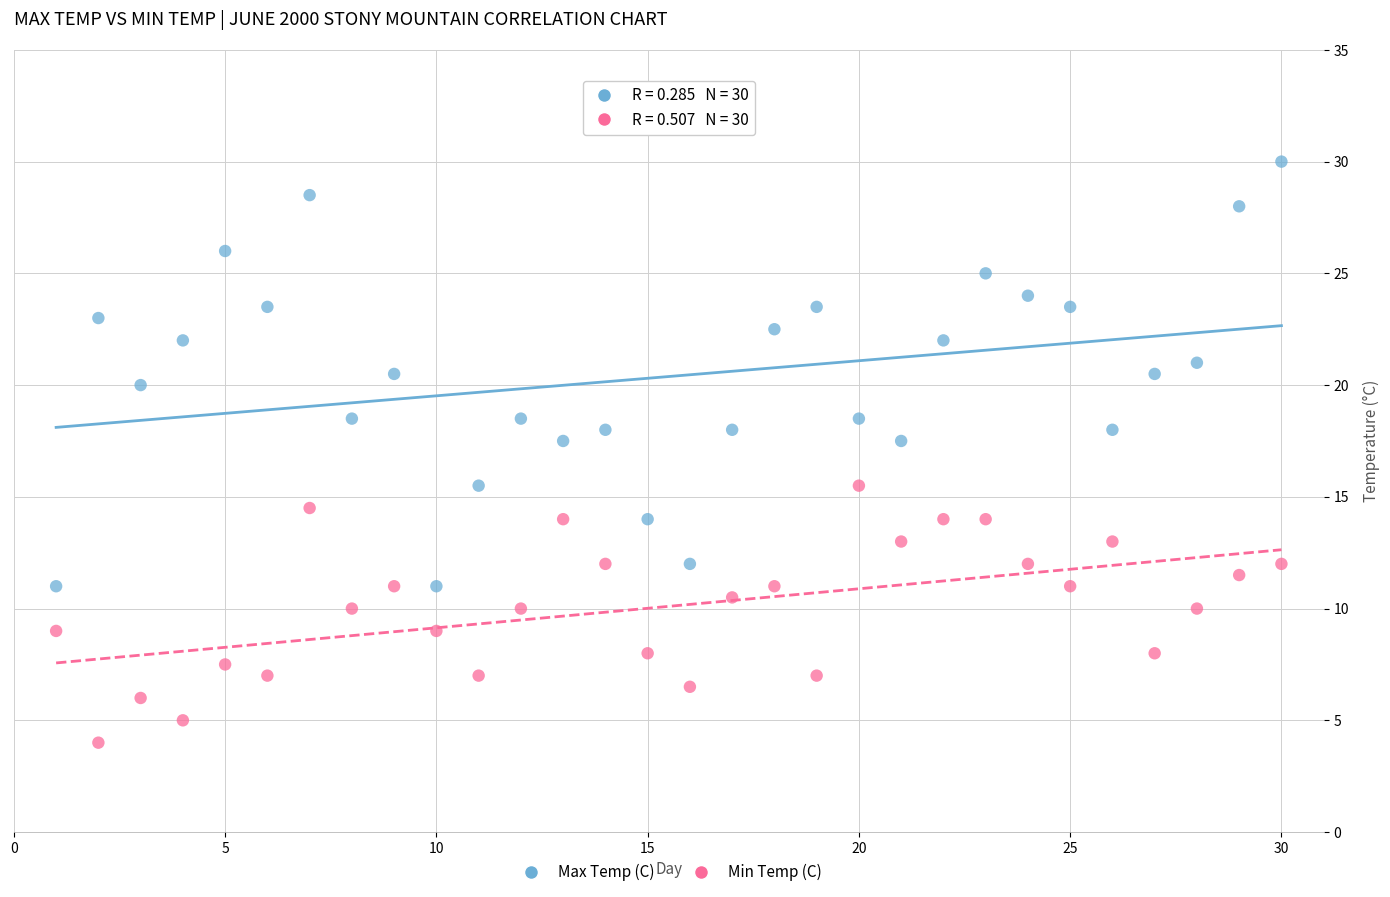

What is the X range (max minus min) for the scatter plot?

29.0